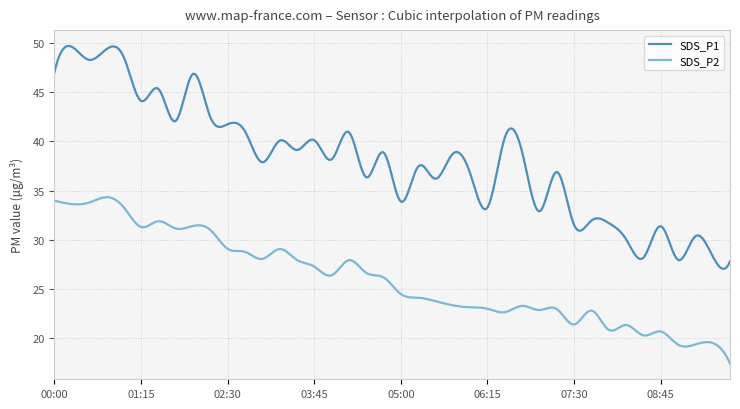

Which series has the largest total across all categories?

SDS_P1